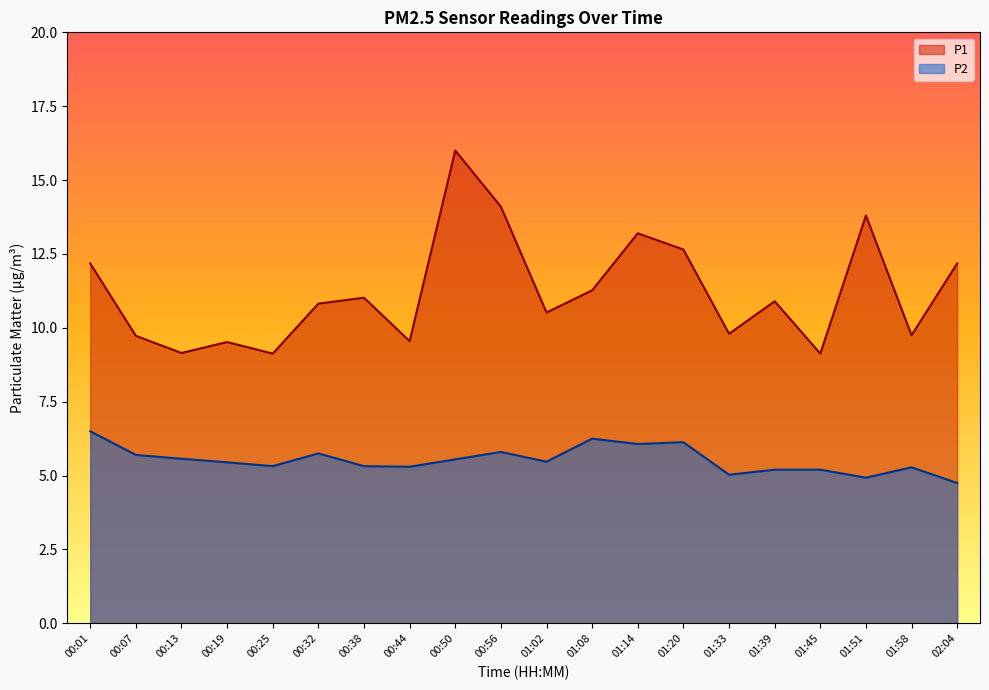

List the series in order of their overall mean, lowest first.

P2, P1